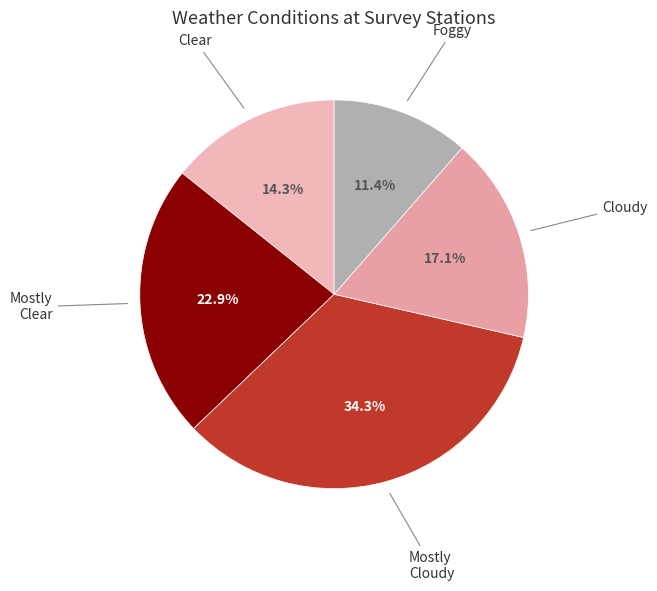

Does any single category account for the majority?

No